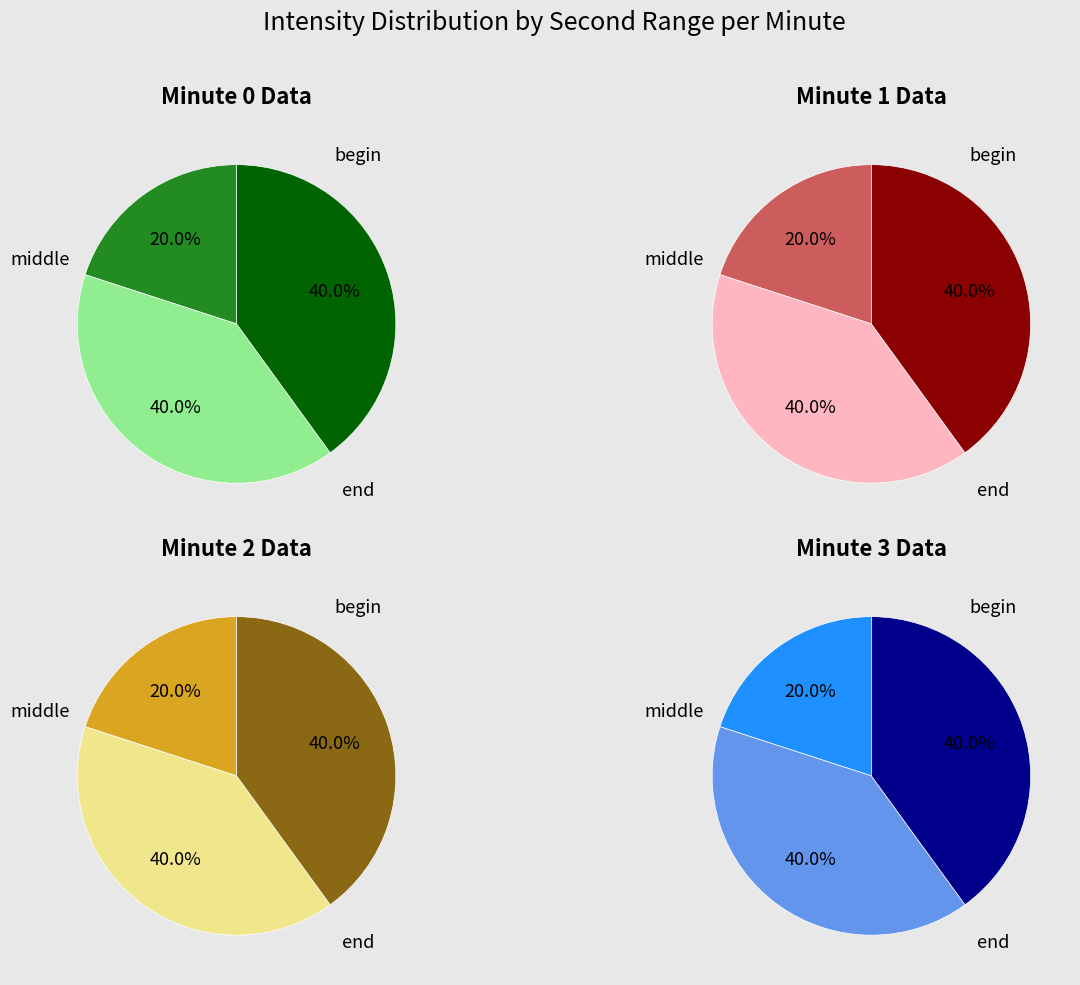

Is the sum of 19 and 0 greater than half?

No